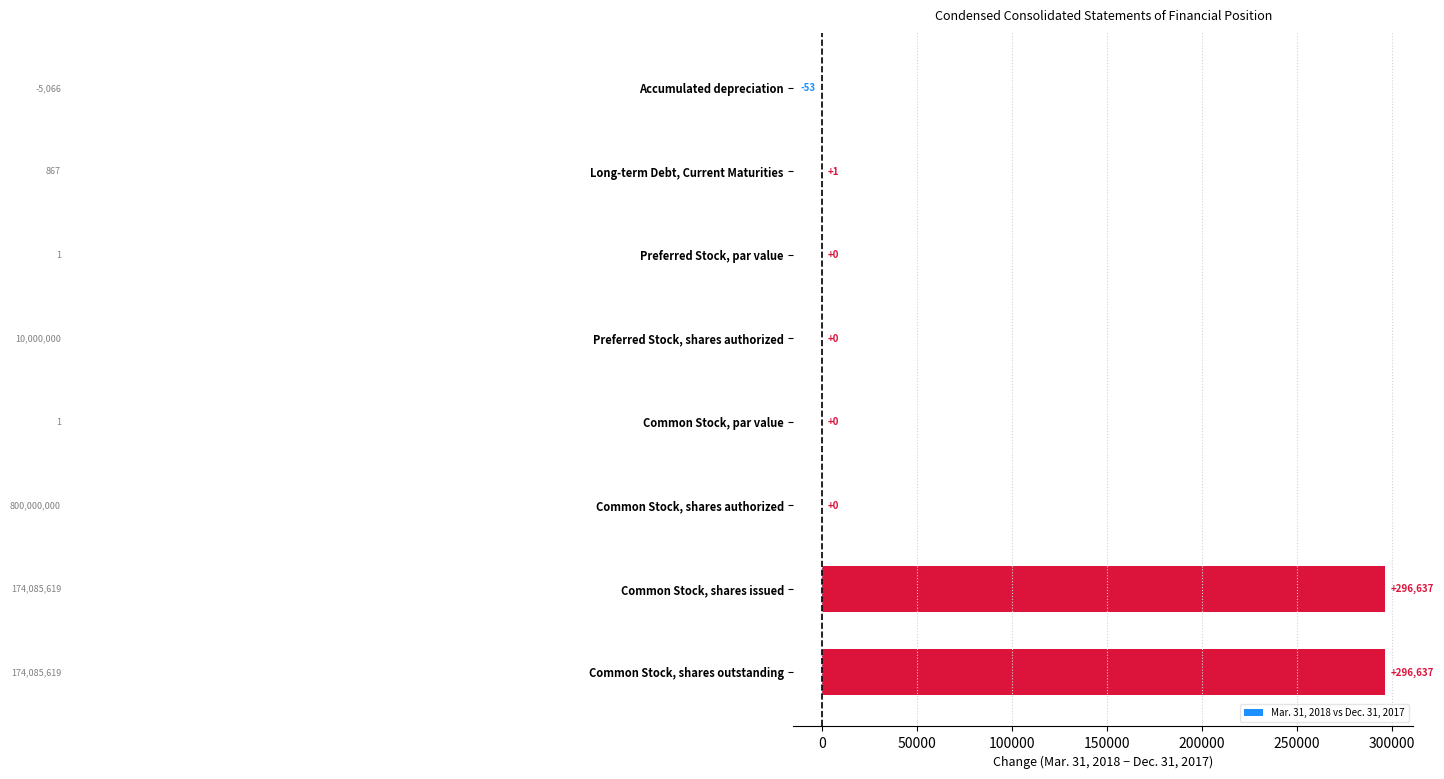

The value at Common Stock, par value is 0. True or false?

True